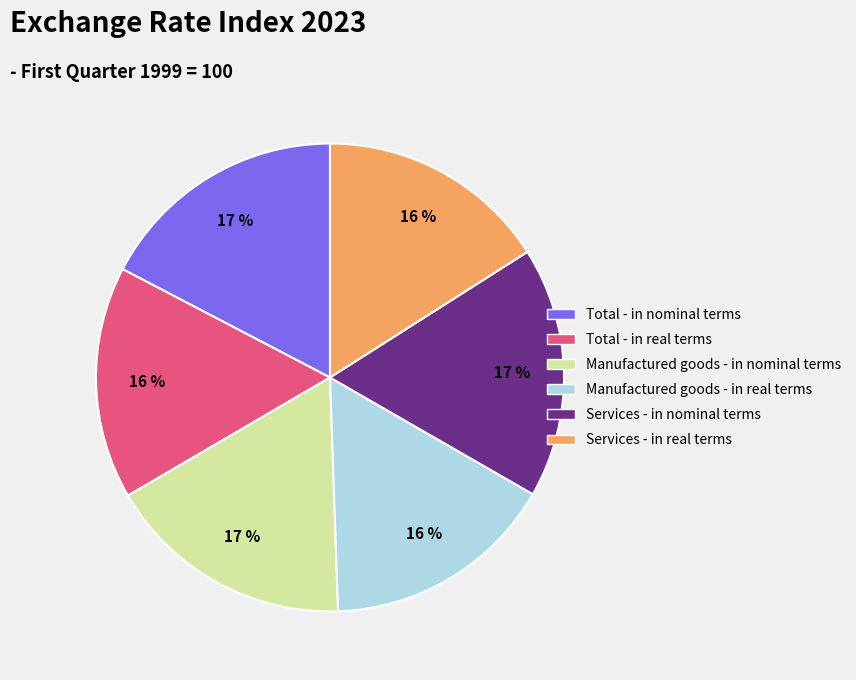

Approximately how many times larger is the value at Services - in real terms compared to Manufactured goods - in nominal terms?

0.9